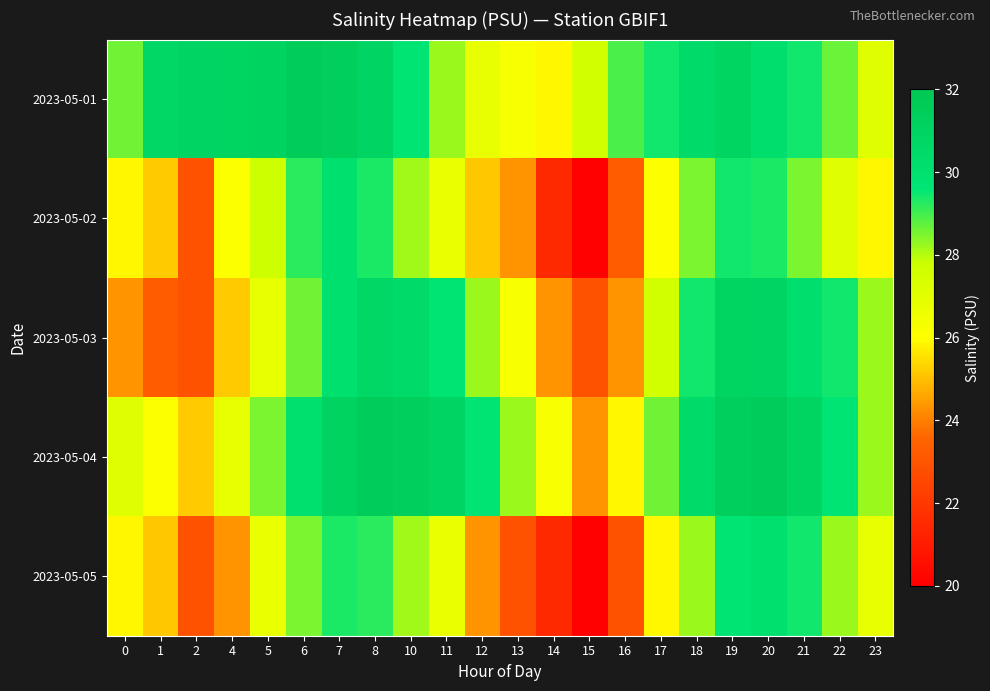

At which category is the sum across all series the highest?

19